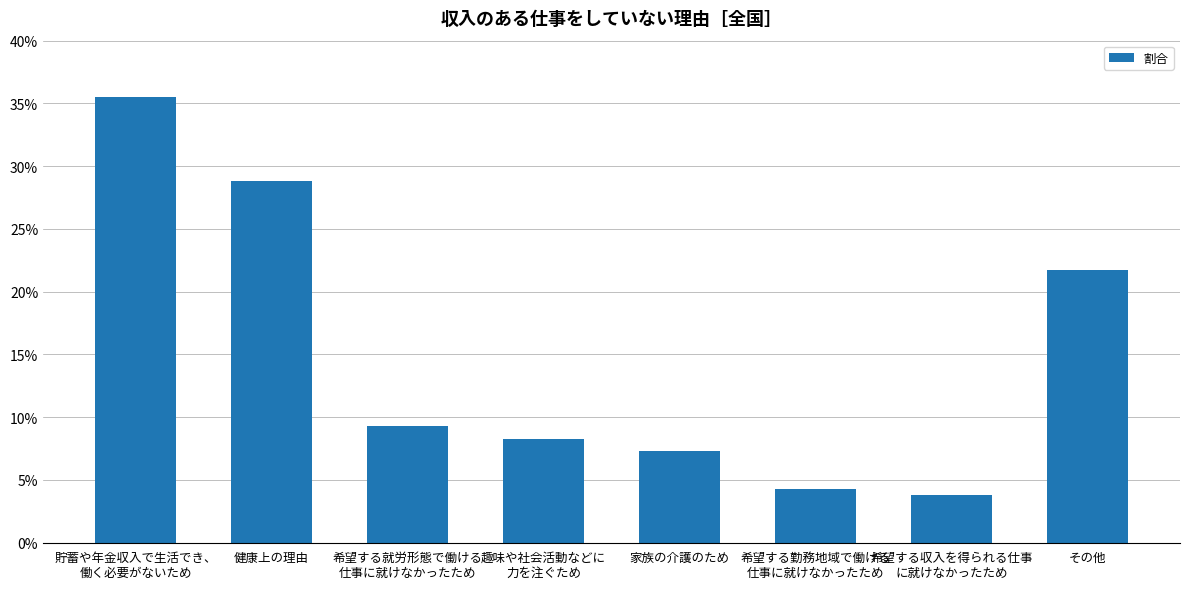

At which category does the chart reach its minimum across all series?

希望する収入を得られる仕事
に就けなかったため